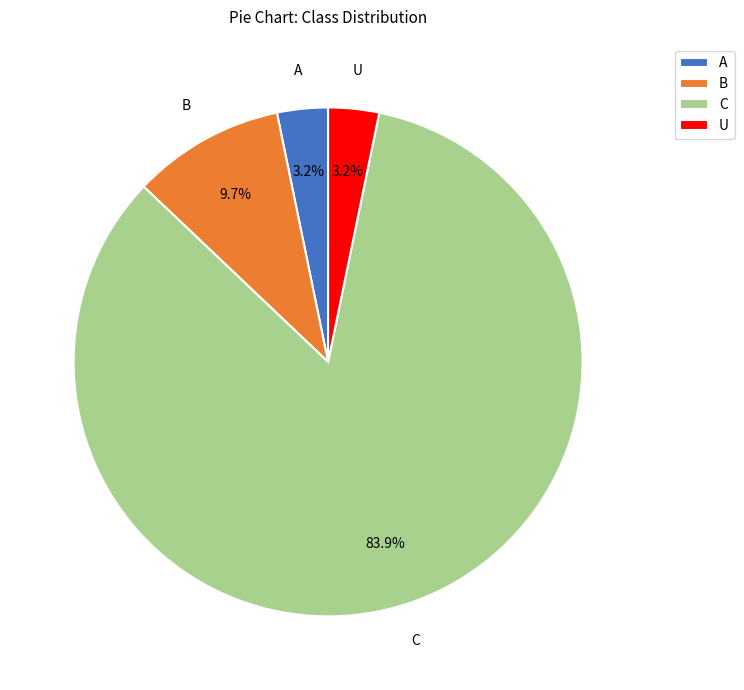

Between B and U, which is larger?

B